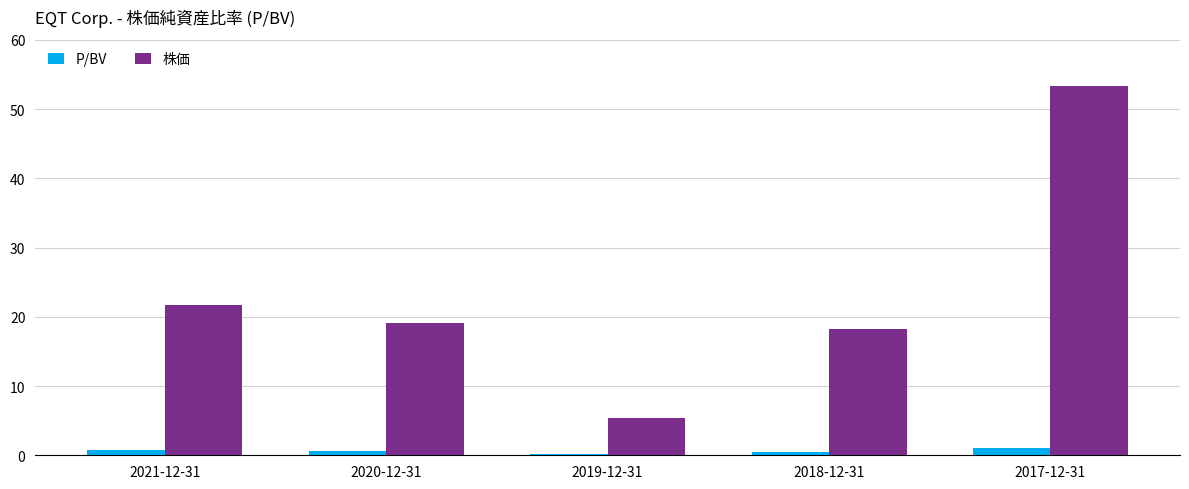

True or false: 株価 has a value of 5.4 at 2019-12-31.

True